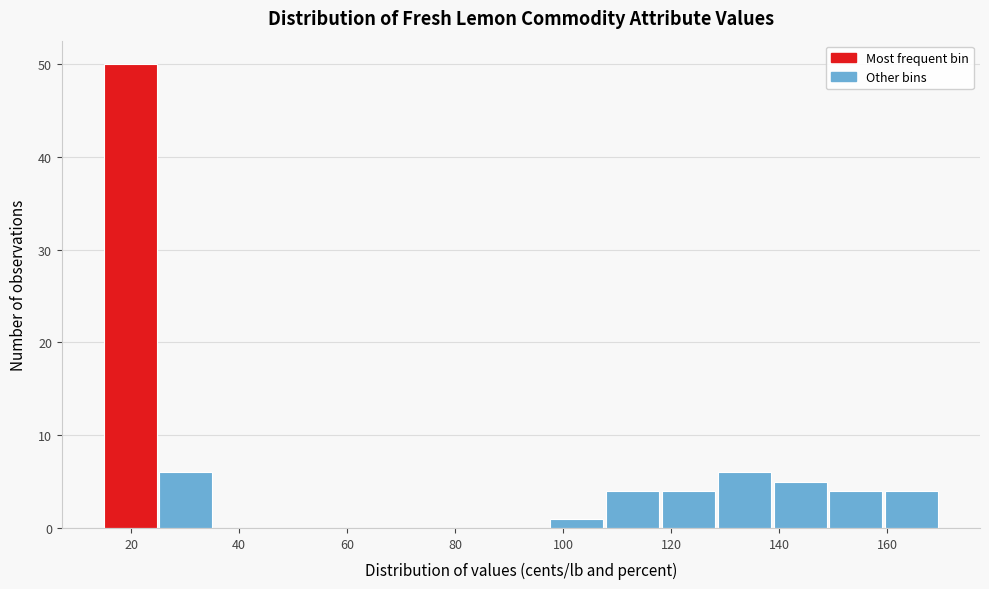

Reading left to right, transcribe this chart: for each bar, give the range it covers on the x-axis and its height. Neither the bar edges nor the heights are printed on the chart, so give them approximately, as read against the axes.

14 to 26: 50
26 to 36: 6
36 to 46: 0
46 to 56: 0
56 to 66: 0
66 to 76: 0
76 to 88: 0
88 to 98: 0
98 to 108: 1
108 to 118: 4
118 to 128: 4
128 to 138: 6
138 to 150: 5
150 to 160: 4
160 to 170: 4